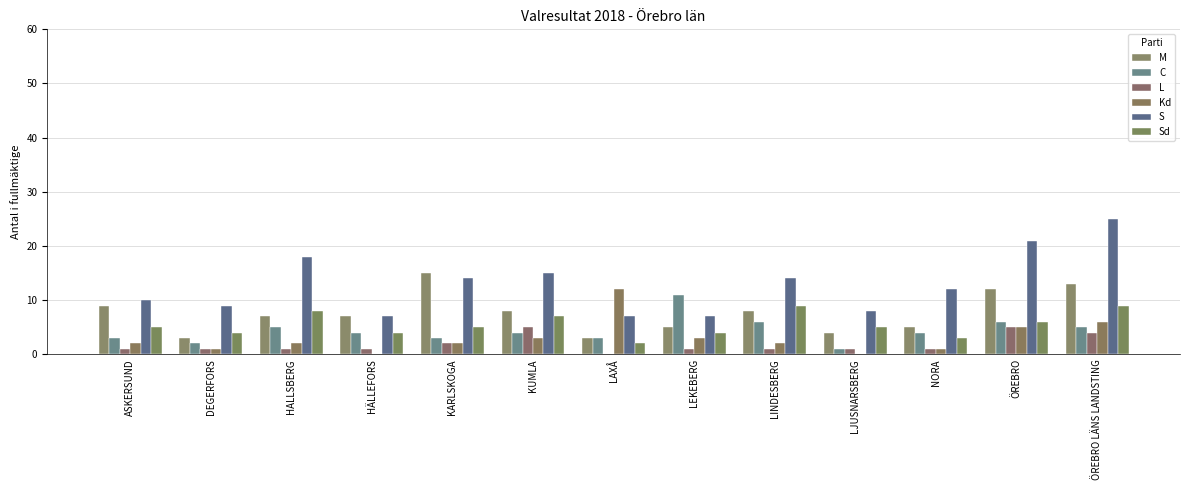

Is it true that Sd equals 4 at HALLSBERG?

False